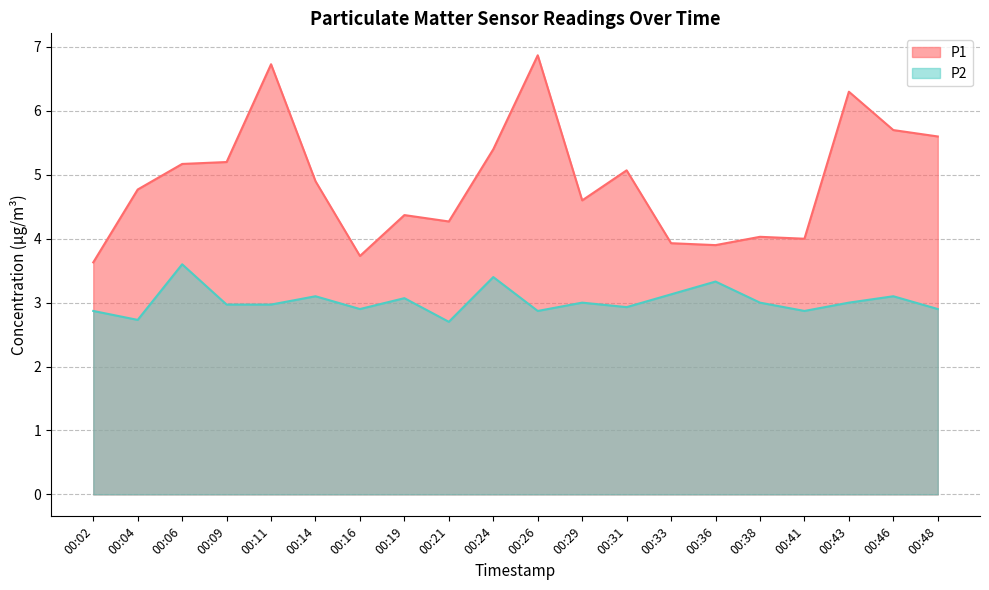

At which label does P2 reach its minimum?

00:21